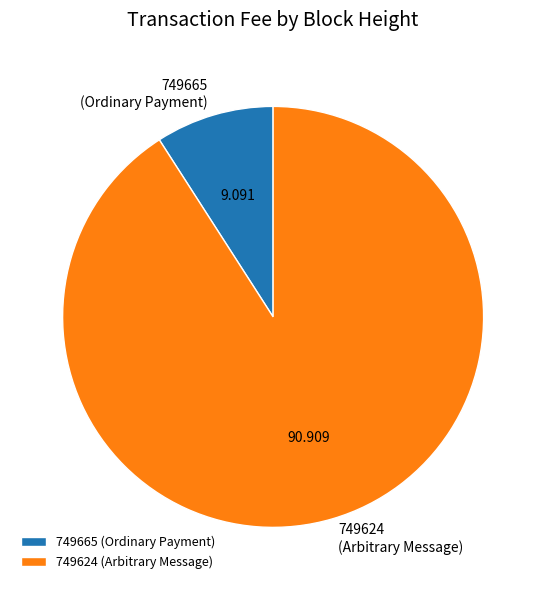

Do 749624 and 749665 together represent more than half of the pie?

Yes